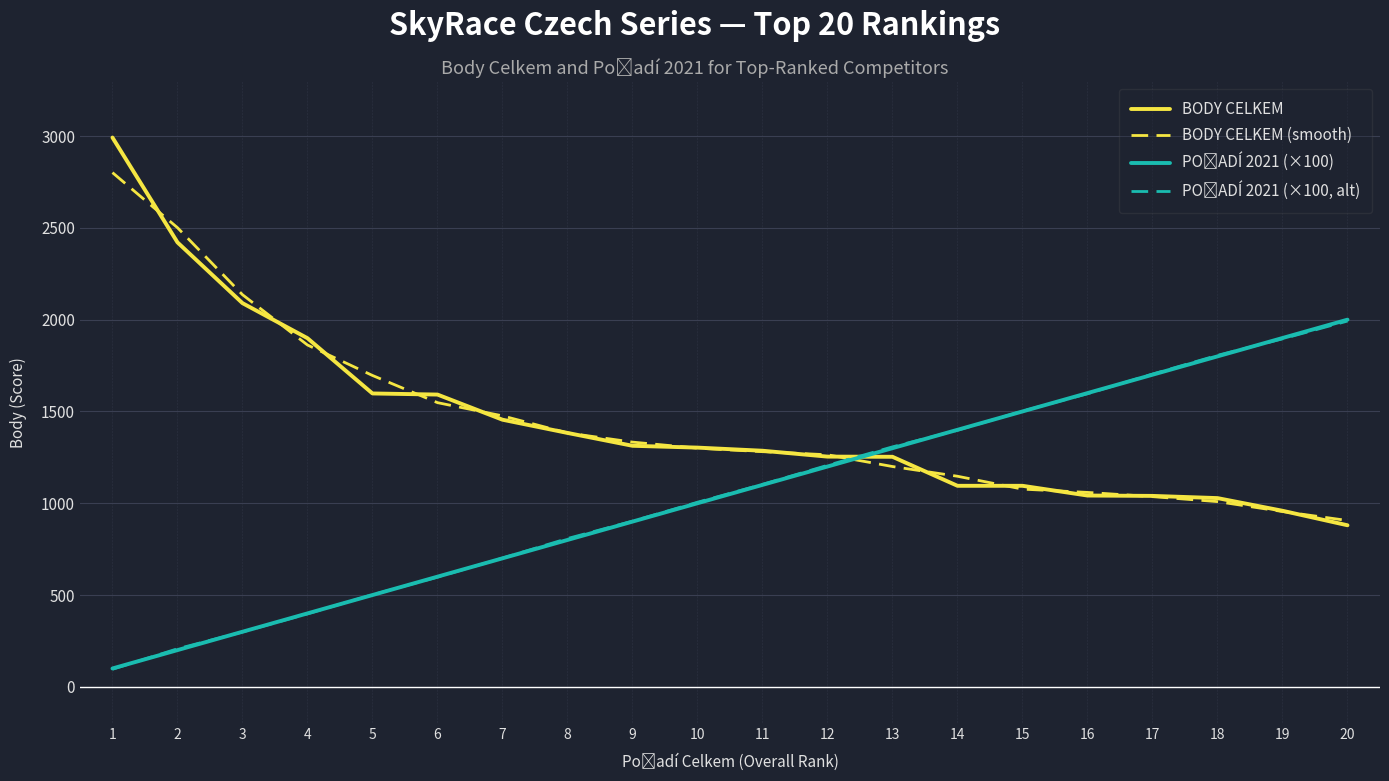

Which series has the largest total across all categories?

BODY CELKEM